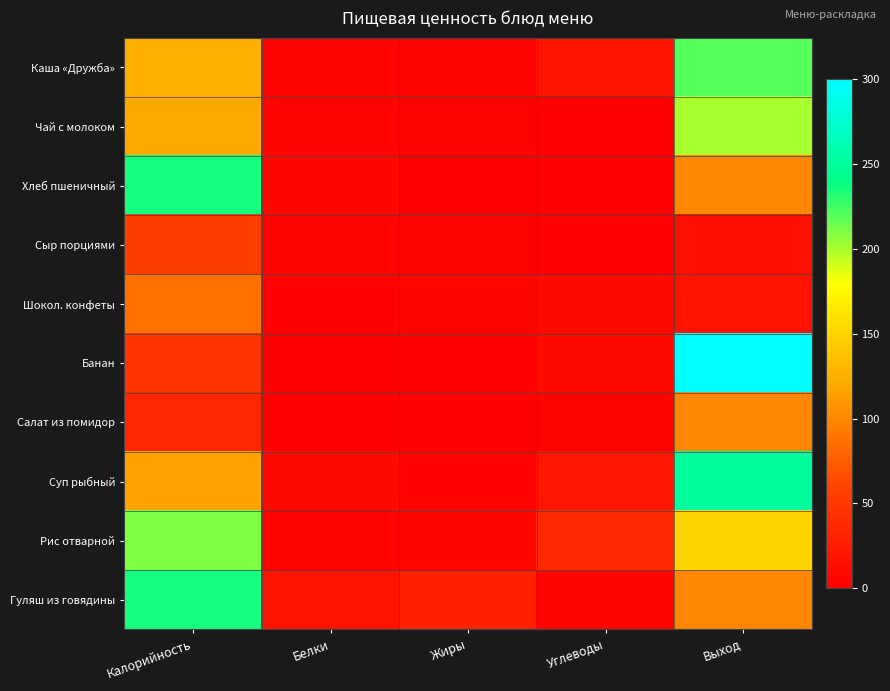

Between Углеводы and Белки, which is larger?

Углеводы